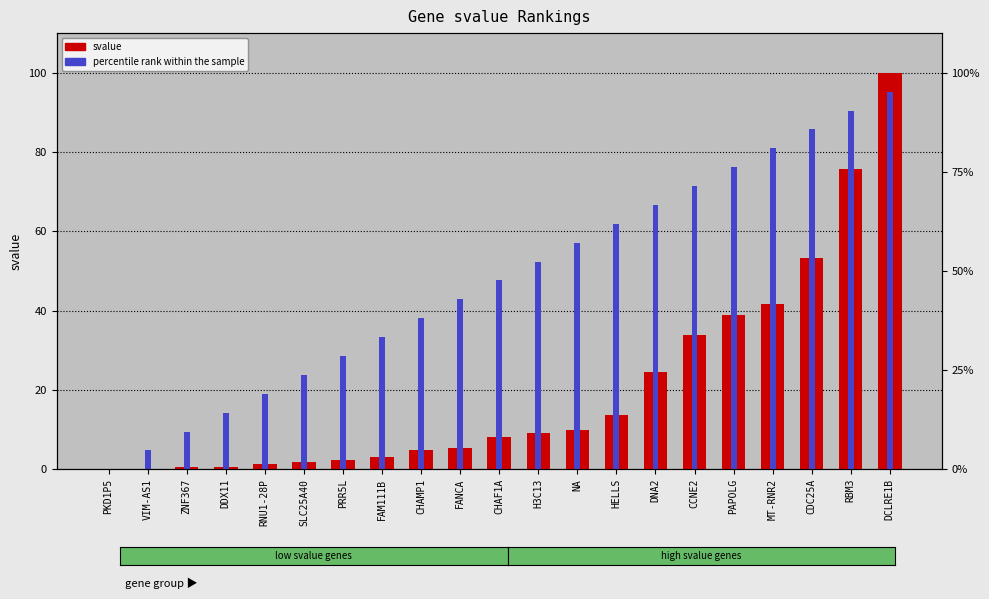

What position from the right is PAPOLG?

5